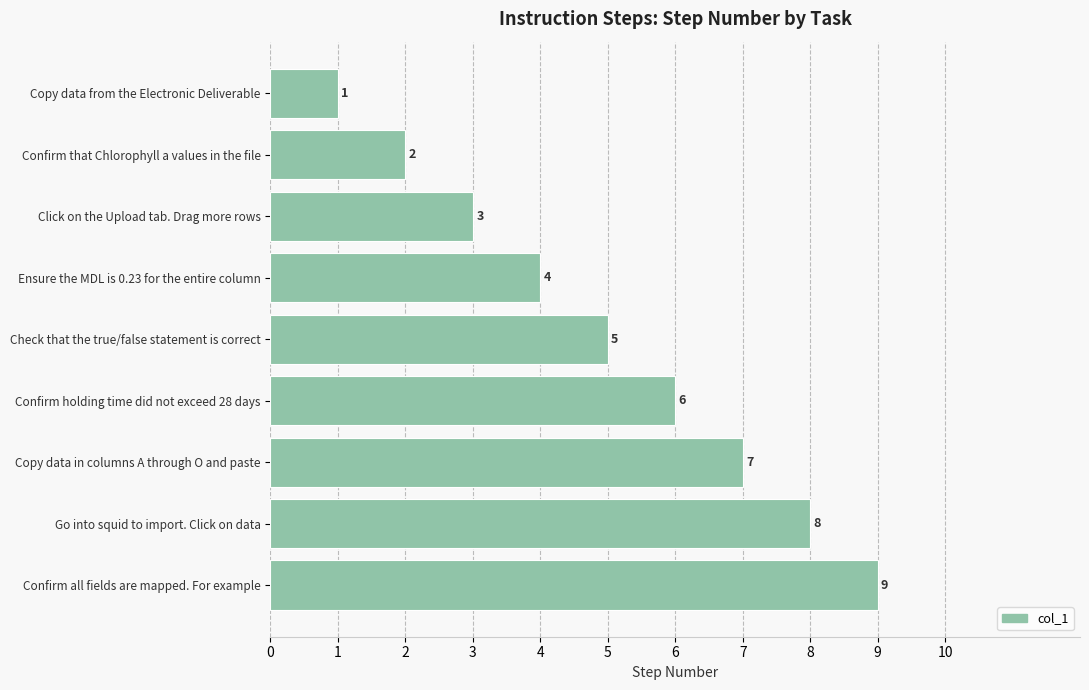

How many bars are there in total?

9